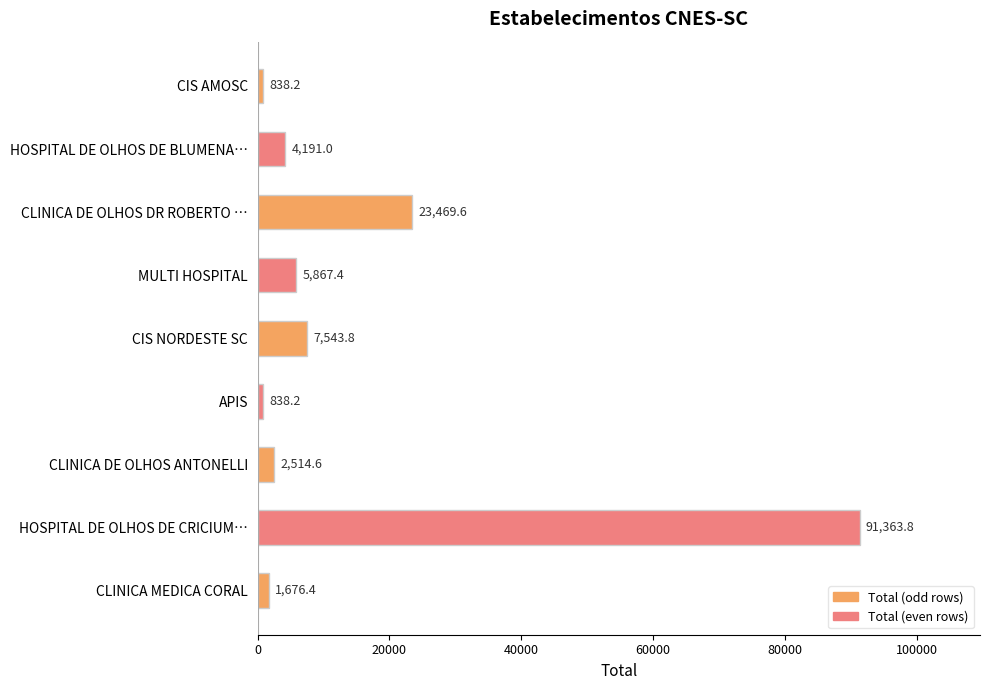

Which category has the highest value across all series?

HOSPITAL DE OLHOS DE CRICIUM…